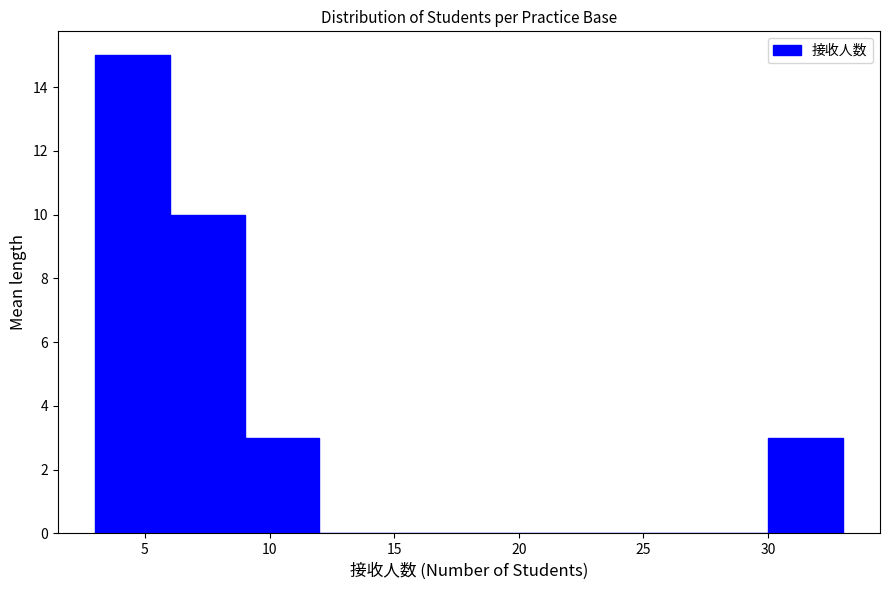

Reading left to right, list every bar in this chart as the range it spans on the x-axis followed by its height. The values are not printed on the chart, so give them approximately, as read against the axis.

3 to 6: 15
6 to 9: 10
9 to 12: 3
12 to 15: 0
15 to 18: 0
18 to 21: 0
21 to 24: 0
24 to 27: 0
27 to 30: 0
30 to 33: 3